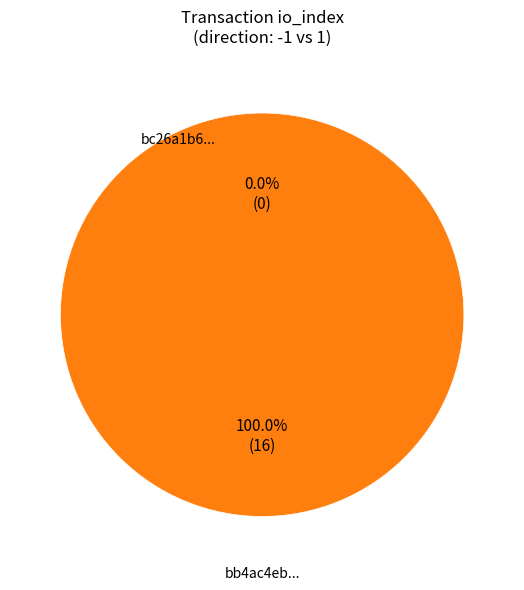

How many segments does this pie chart have?

2